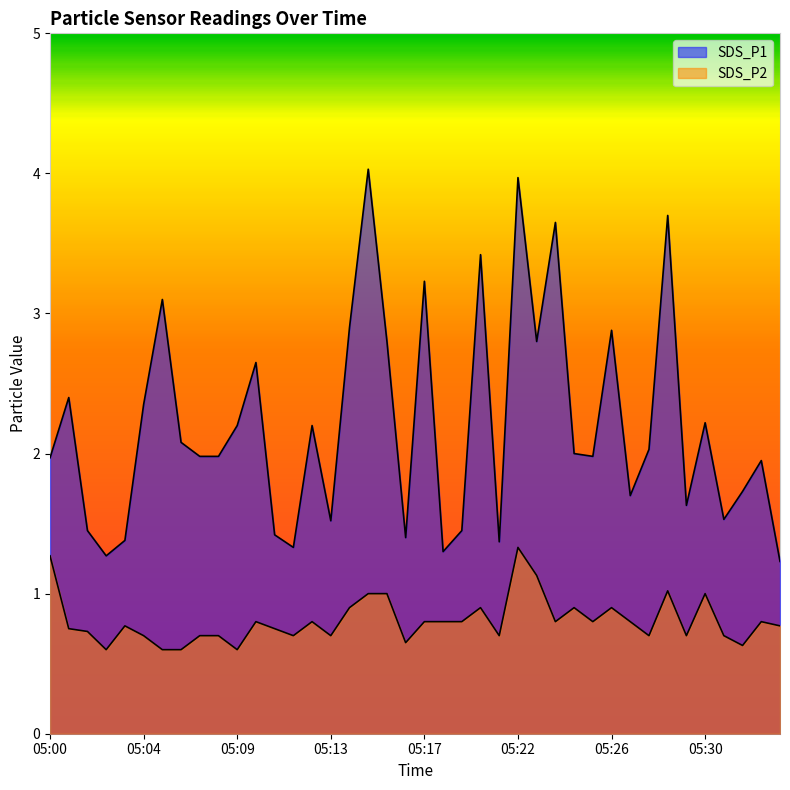

What is the total value across all series at 05:24?

2.9